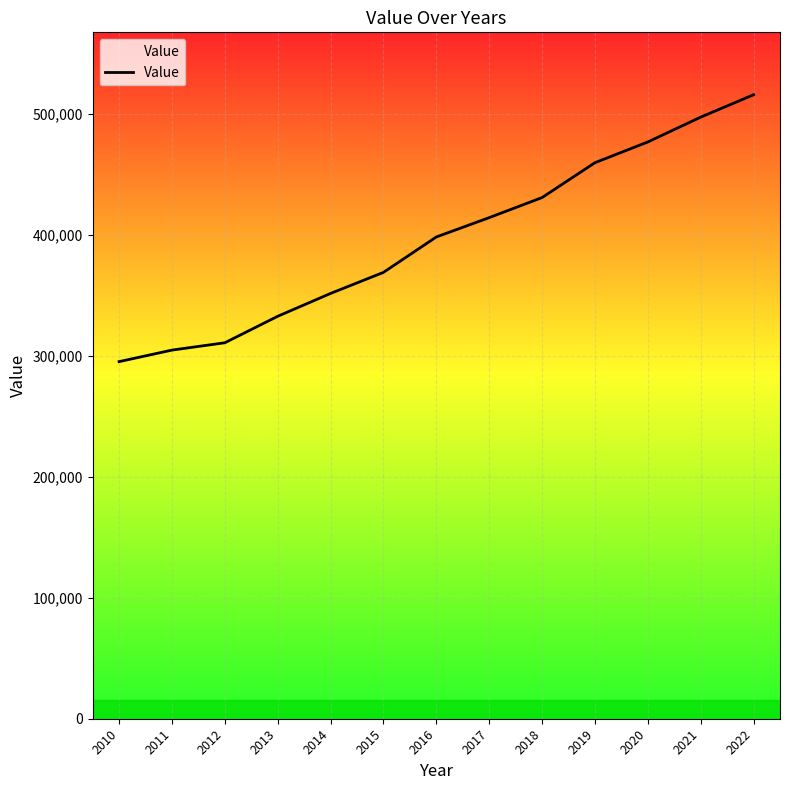

The value at 2015 is 156737. True or false?

False